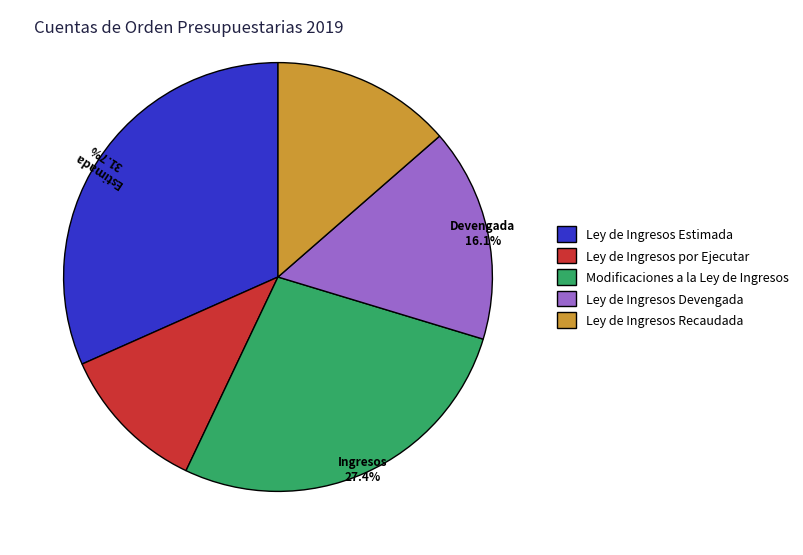

Approximately how many times larger is the value at Ley de Ingresos Recaudada compared to Ley de Ingresos Devengada?

0.8